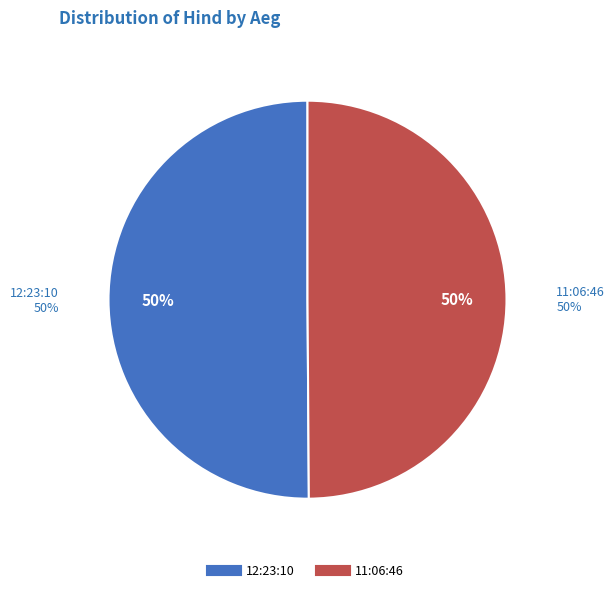

Approximately how many times larger is the value at 11:06:46 compared to 12:23:10?

1.0